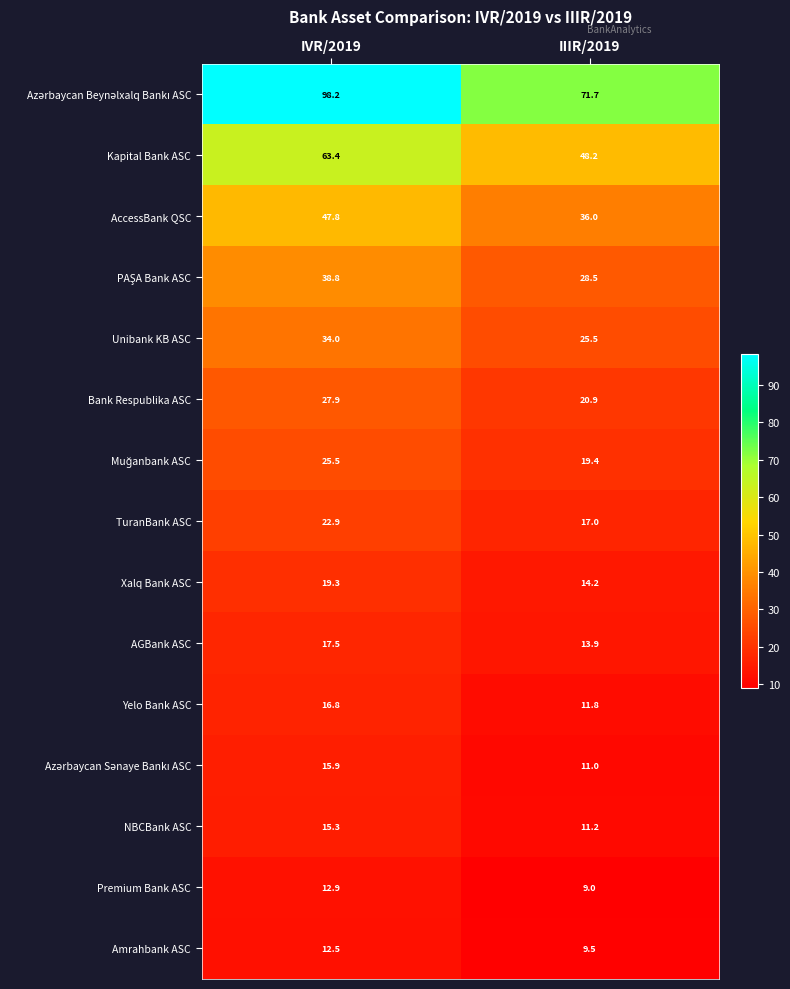

What is the smallest value displayed?

9.0